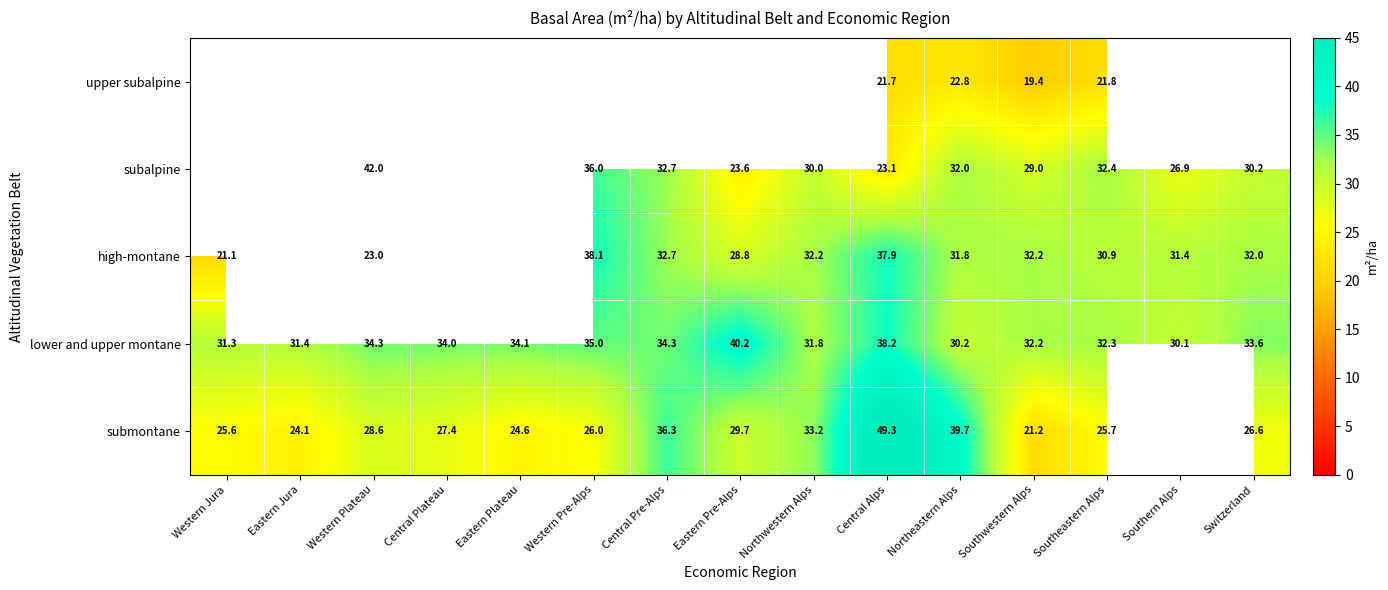

Rank the series at Southeastern Alps from lowest to highest value.

upper subalpine, submontane, high-montane, lower and upper montane, subalpine